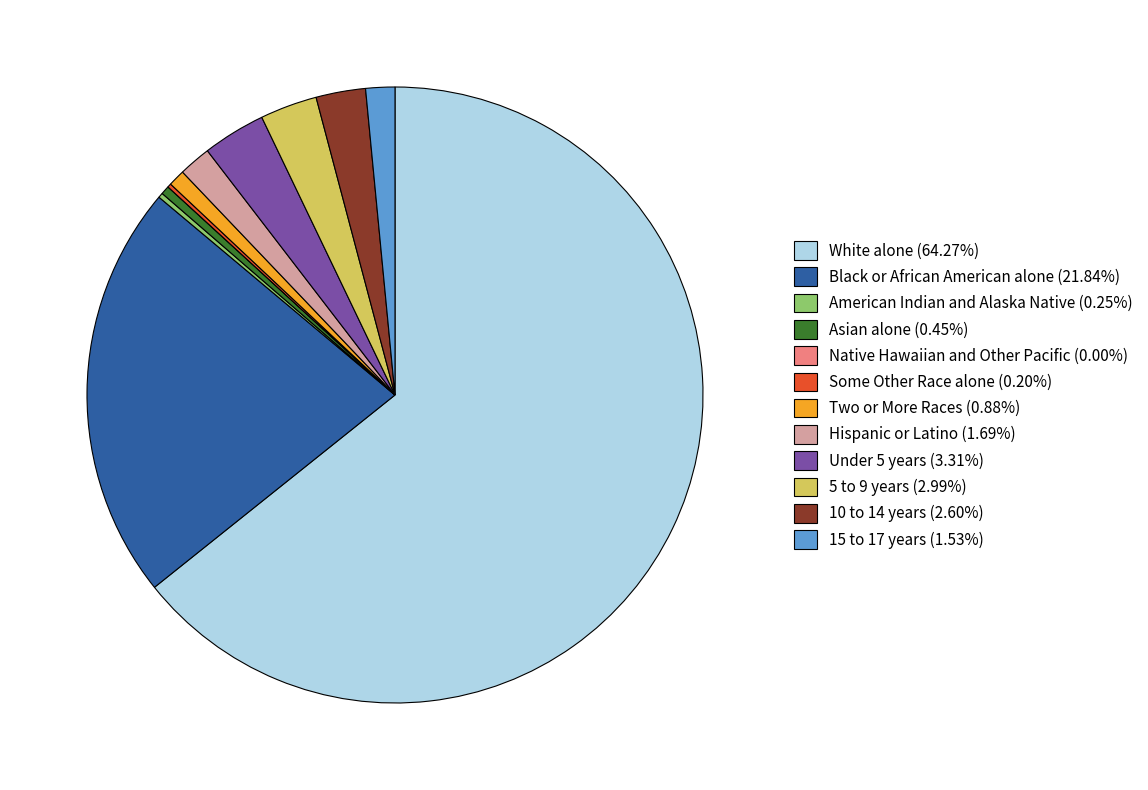

Do Two or More Races (0.88%) and 10 to 14 years (2.60%) together represent more than half of the pie?

No